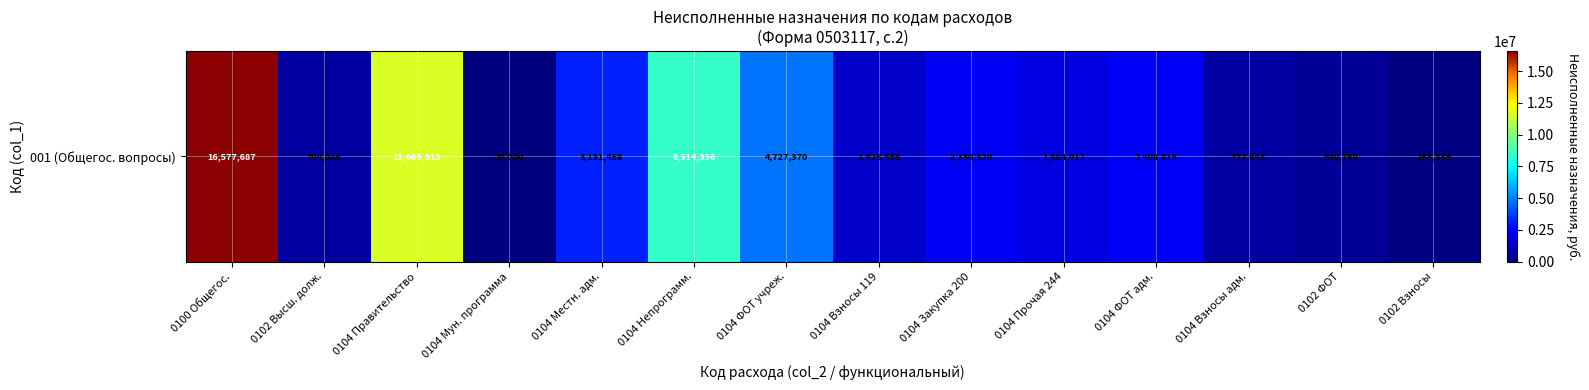

What is the difference between the values at 0104 Мун. программа and 0102 Высш. долж.?

684088.7